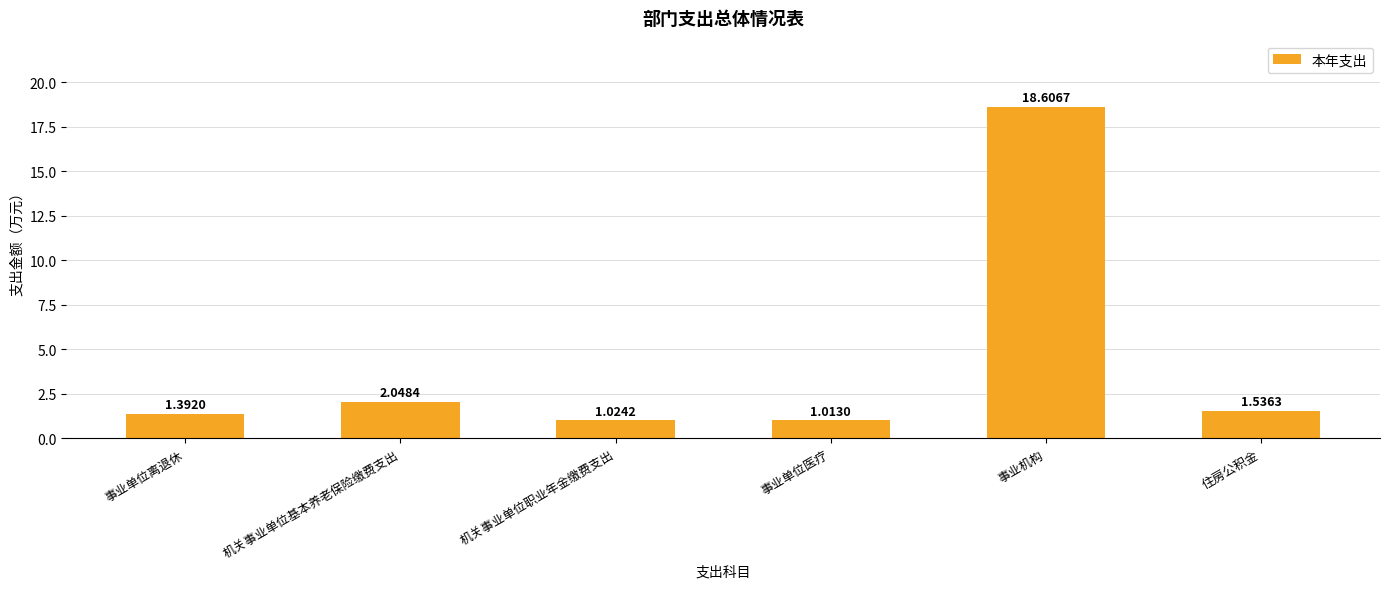

What is the difference between the maximum and minimum values?

17.6